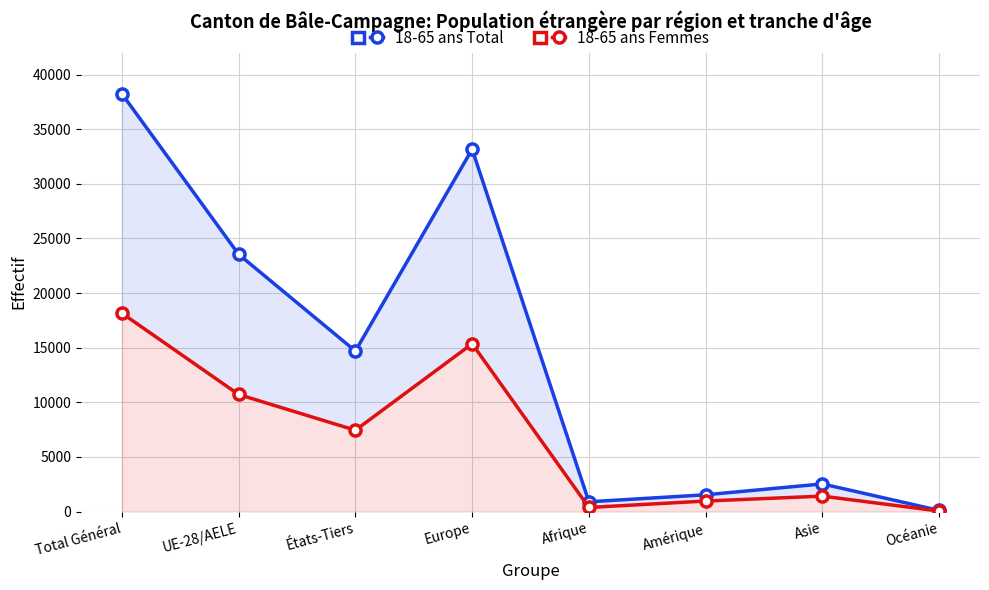

Does the chart display data point markers on the line(s)?

Yes